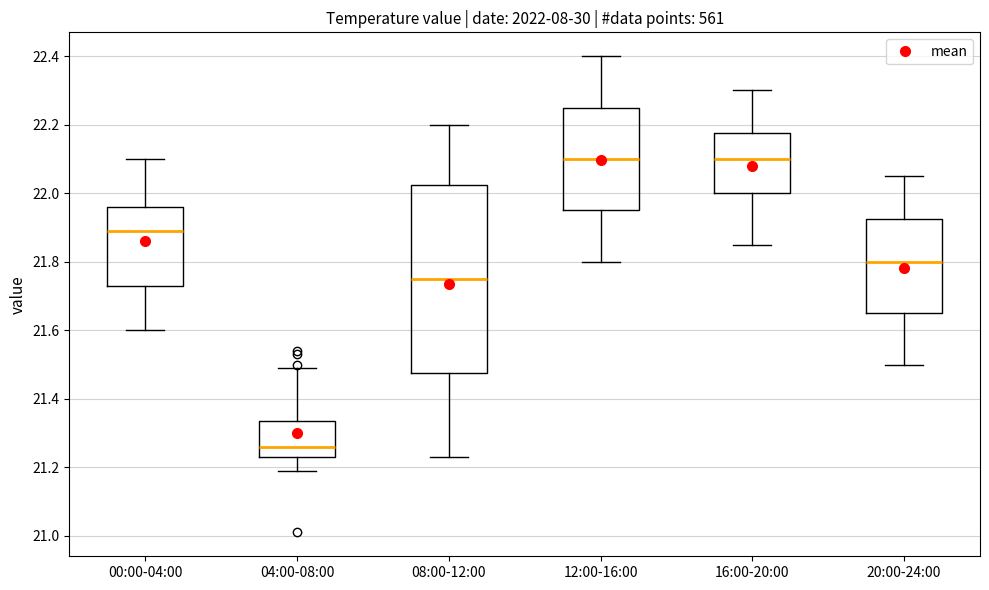

Reading left to right, transcribe this box plot: for each box, give where its median line is, the range the box spans, and where its two whiskers end, as read against the y-axis. The values are not printed on the chart, so give them approximately, as read against the axis.

00:00-04:00: median 21.90, box 21.74 to 21.96, whiskers 21.60 to 22.10
04:00-08:00: median 21.26, box 21.24 to 21.34, whiskers 21.20 to 21.50
08:00-12:00: median 21.76, box 21.48 to 22.02, whiskers 21.24 to 22.20
12:00-16:00: median 22.10, box 21.96 to 22.26, whiskers 21.80 to 22.40
16:00-20:00: median 22.10, box 22.00 to 22.18, whiskers 21.86 to 22.30
20:00-24:00: median 21.80, box 21.66 to 21.92, whiskers 21.50 to 22.06